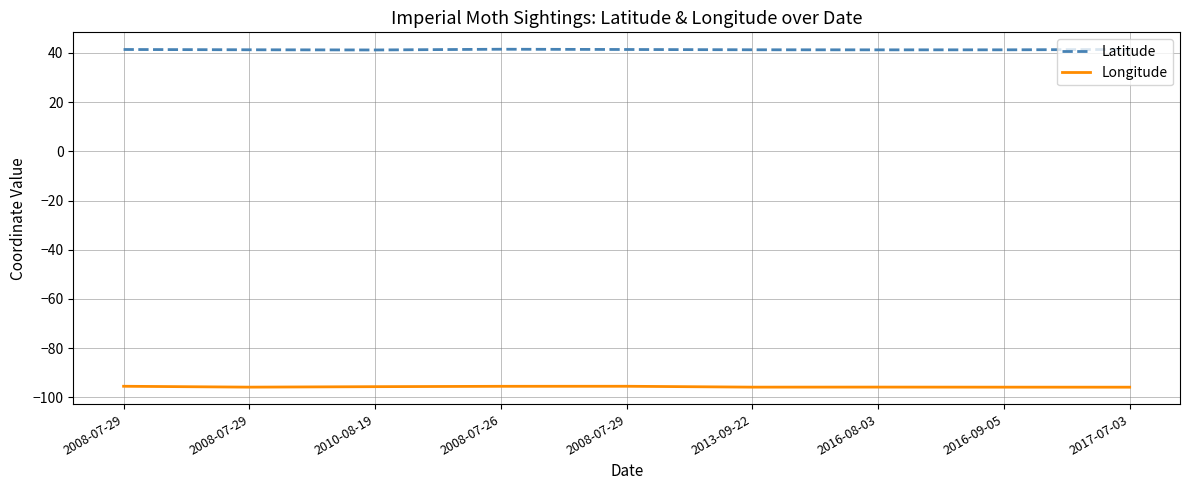

What is the difference between the Latitude values at 2013-09-22 and 2010-08-19?

0.1